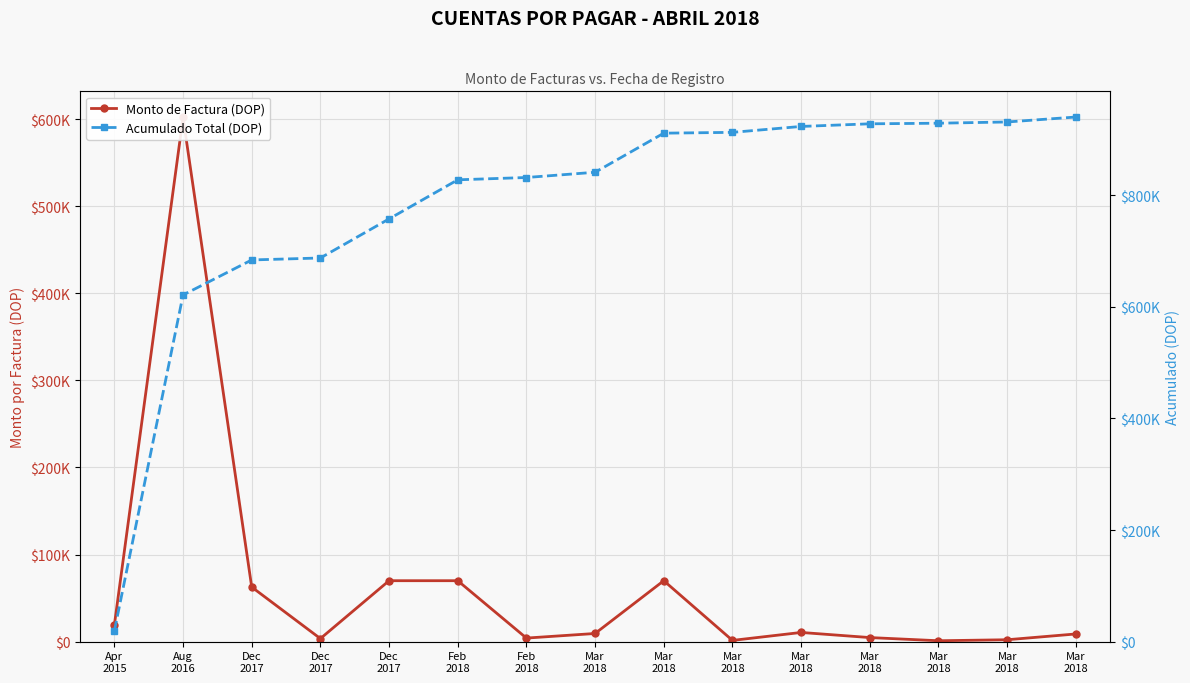

Reading left to right, extract all data points from this chart.

Monto de Factura (DOP): 19175.0	601800.0	62705.2	3540.0	70000.0	70000.0	4130.0	9402.0	70000.0	1458.0	10589.3	4720.0	1073.0	2214.0	8853.7
Acumulado Total (DOP): 19175.0	620975.0	683680.2	687220.2	757220.2	827220.2	831350.2	840752.2	910752.2	912210.2	922799.5	927519.5	928592.5	930806.5	939660.2